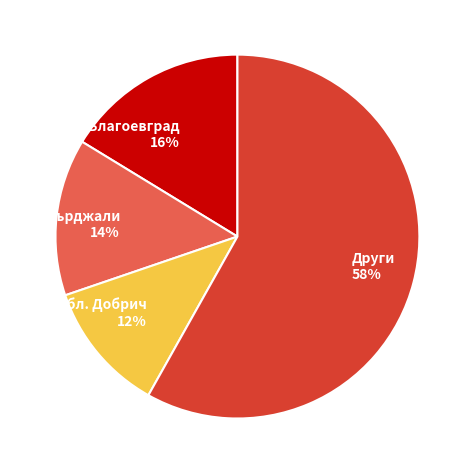

Is there a majority slice in this chart?

Yes